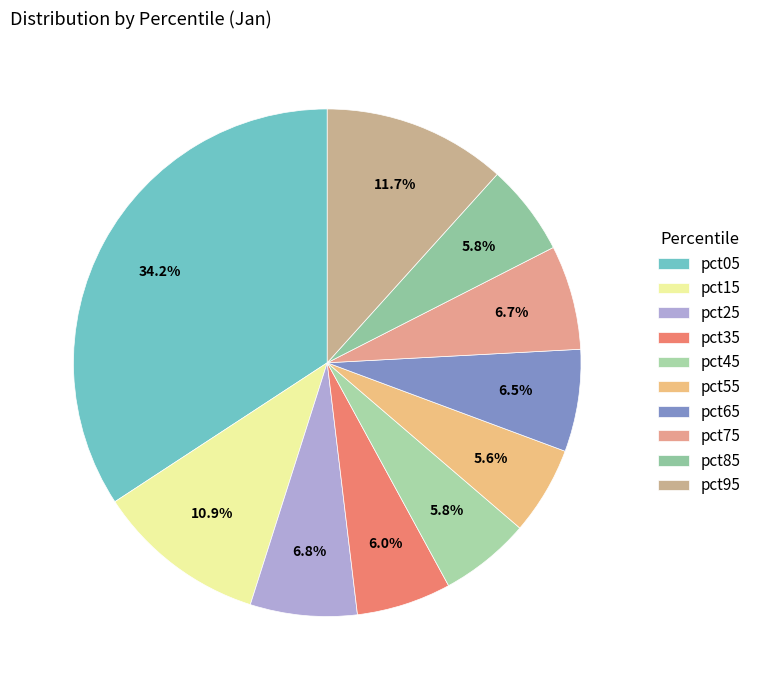

Do pct15 and pct95 together represent more than half of the pie?

No